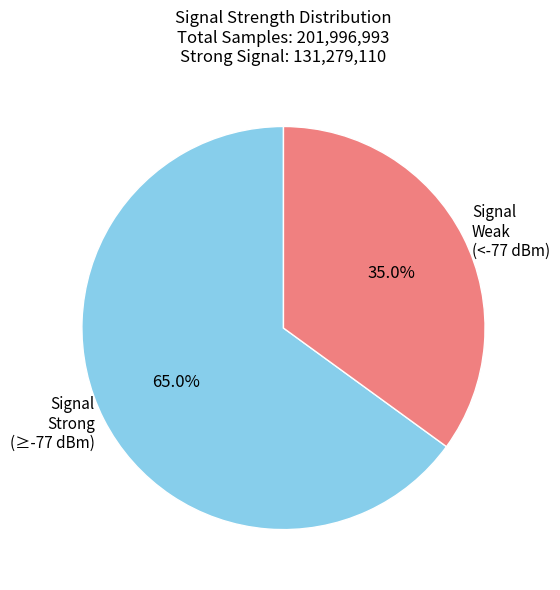

Rank the categories by value from highest to lowest.

Signal Strong (≥-77 dBm), Signal Weak (<-77 dBm)